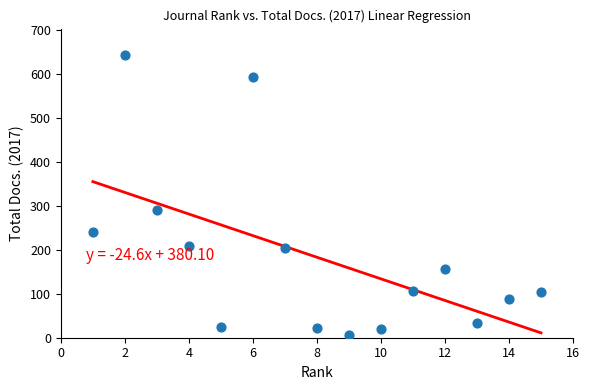

What is the range of Y values (max minus min)?

638